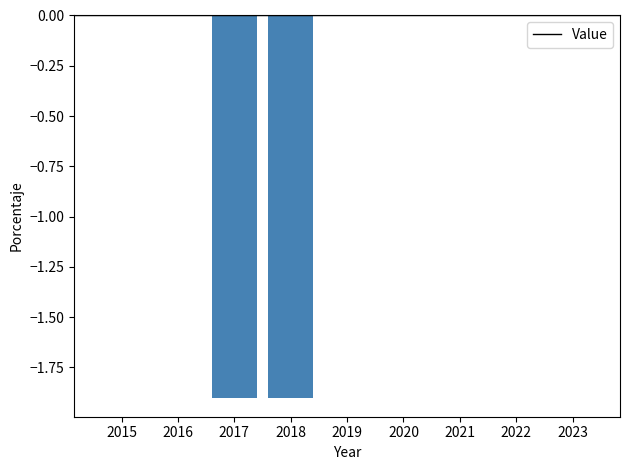

Which has a higher value, 2019 or 2018?

2019